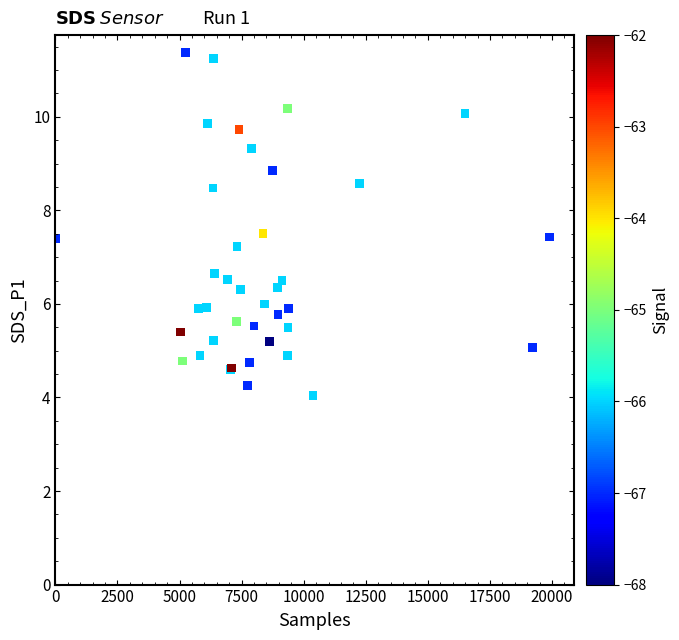

What Y value in the scatter plot is closest to 7?

7.2